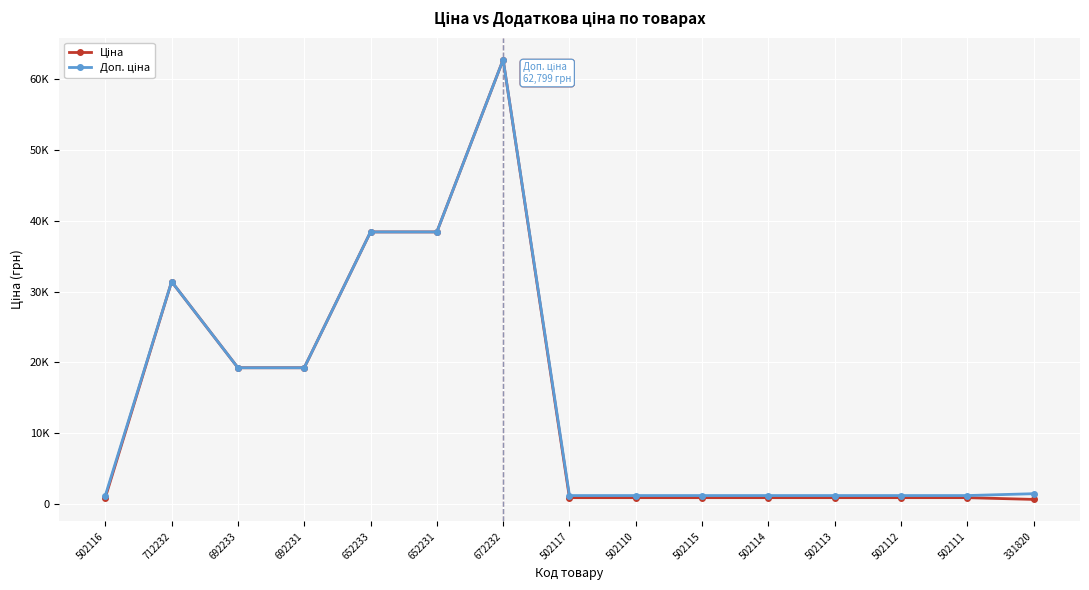

What is the difference between the highest and lowest values at 502114?

297.1